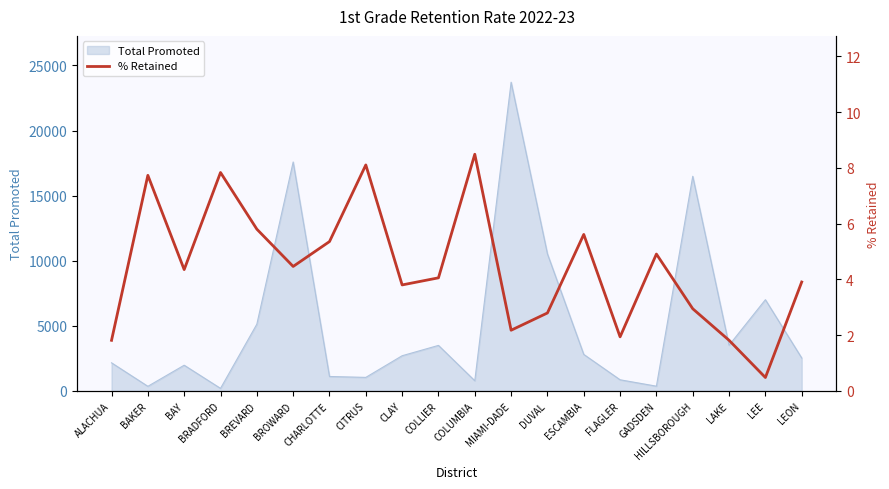

The value of Total Promoted at DUVAL is 10529. True or false?

True